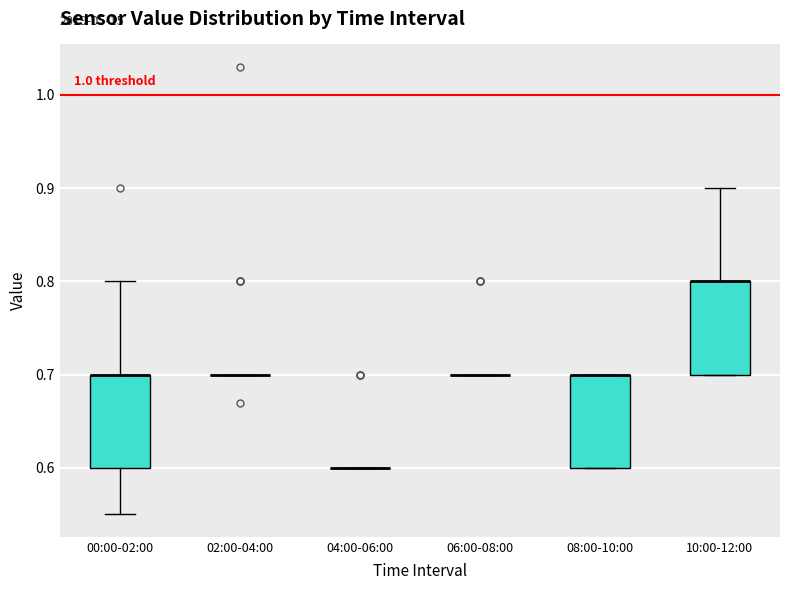

Reading left to right, read every box against the y-axis: the position of its median line, the range the box covers, and the ends of its whiskers. The values are not printed on the chart, so give them approximately, as read against the axis.

00:00-02:00: median 0.70 (drawn on the box's upper edge), box 0.60 to 0.70, whiskers 0.55 to 0.80
02:00-04:00: box collapsed to a line at 0.70, whiskers 0.70 to 0.70
04:00-06:00: box collapsed to a line at 0.60, whiskers 0.60 to 0.60
06:00-08:00: box collapsed to a line at 0.70, whiskers 0.70 to 0.70
08:00-10:00: median 0.70 (drawn on the box's upper edge), box 0.60 to 0.70, whiskers 0.60 to 0.70
10:00-12:00: median 0.80 (drawn on the box's upper edge), box 0.70 to 0.80, whiskers 0.70 to 0.90